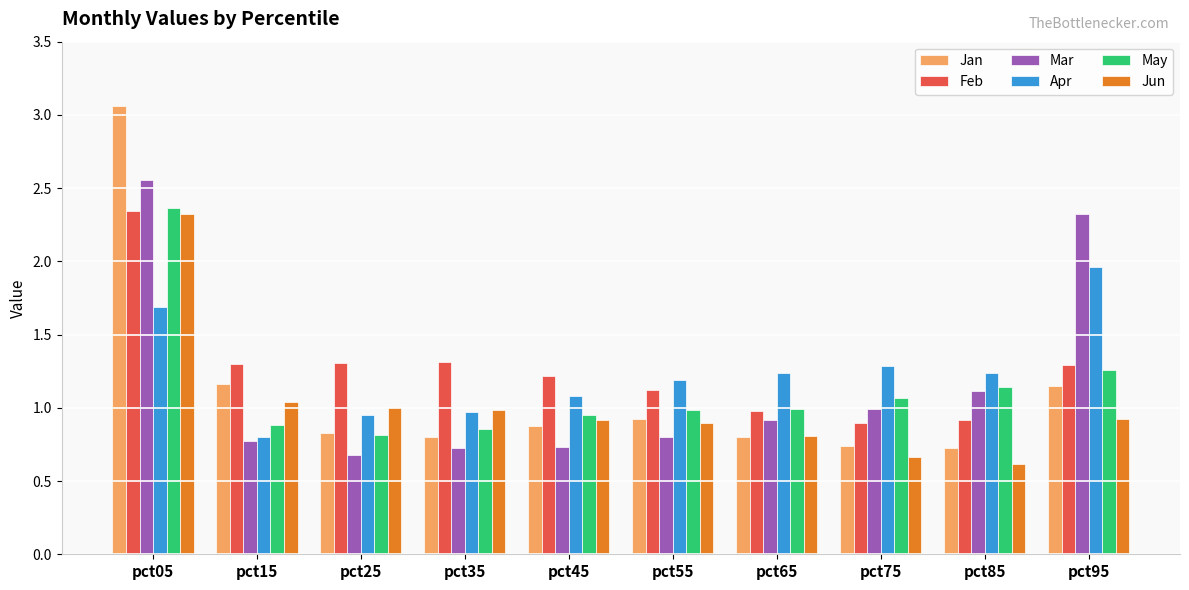

What is the total value across all series at pct35?

5.7